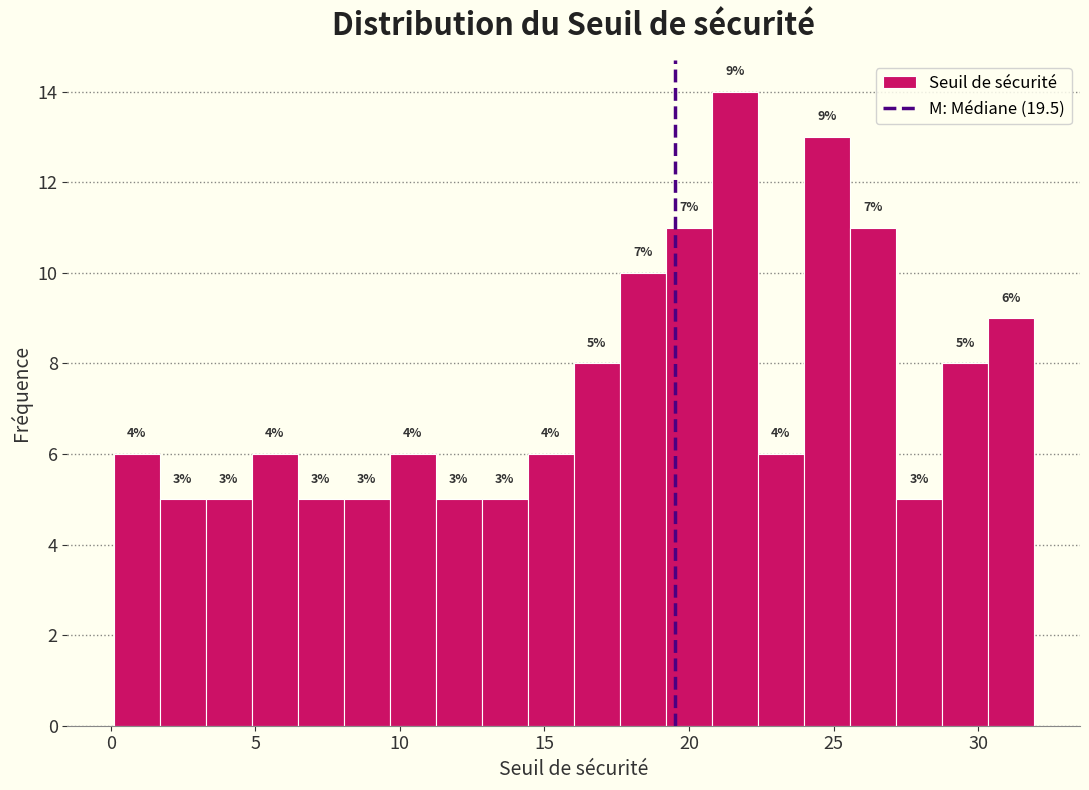

Read against the x-axis, roughly where is the centre of the tallest bar?

21.5